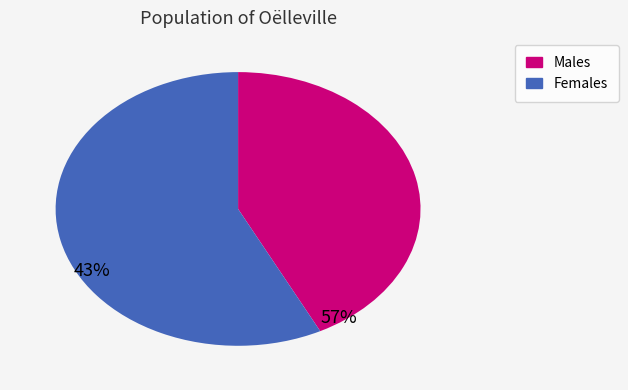

Is there a majority slice in this chart?

Yes